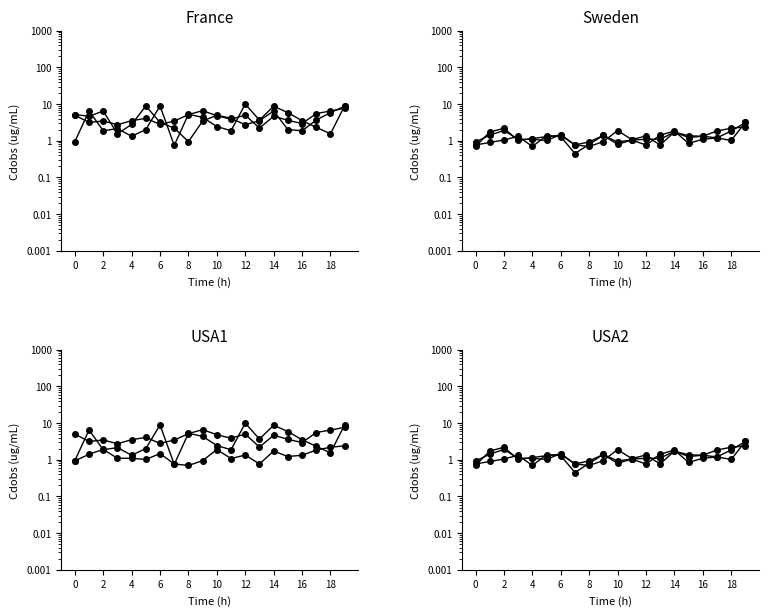

The value of P1_s1 at 14 is 3.5. True or false?

True